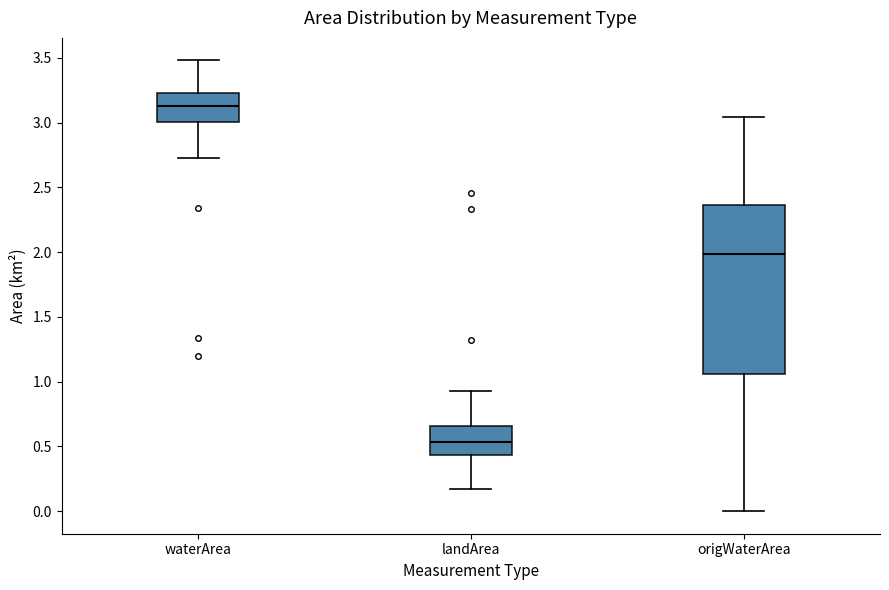

Reading left to right, transcribe this box plot: for each box, give where its median line is, the range the box spans, and where its two whiskers end, as read against the y-axis. The values are not printed on the chart, so give them approximately, as read against the axis.

waterArea: median 3.15, box 3.00 to 3.25, whiskers 2.75 to 3.50
landArea: median 0.55, box 0.45 to 0.65, whiskers 0.15 to 0.95
origWaterArea: median 2.00, box 1.05 to 2.35, whiskers 0.00 to 3.05